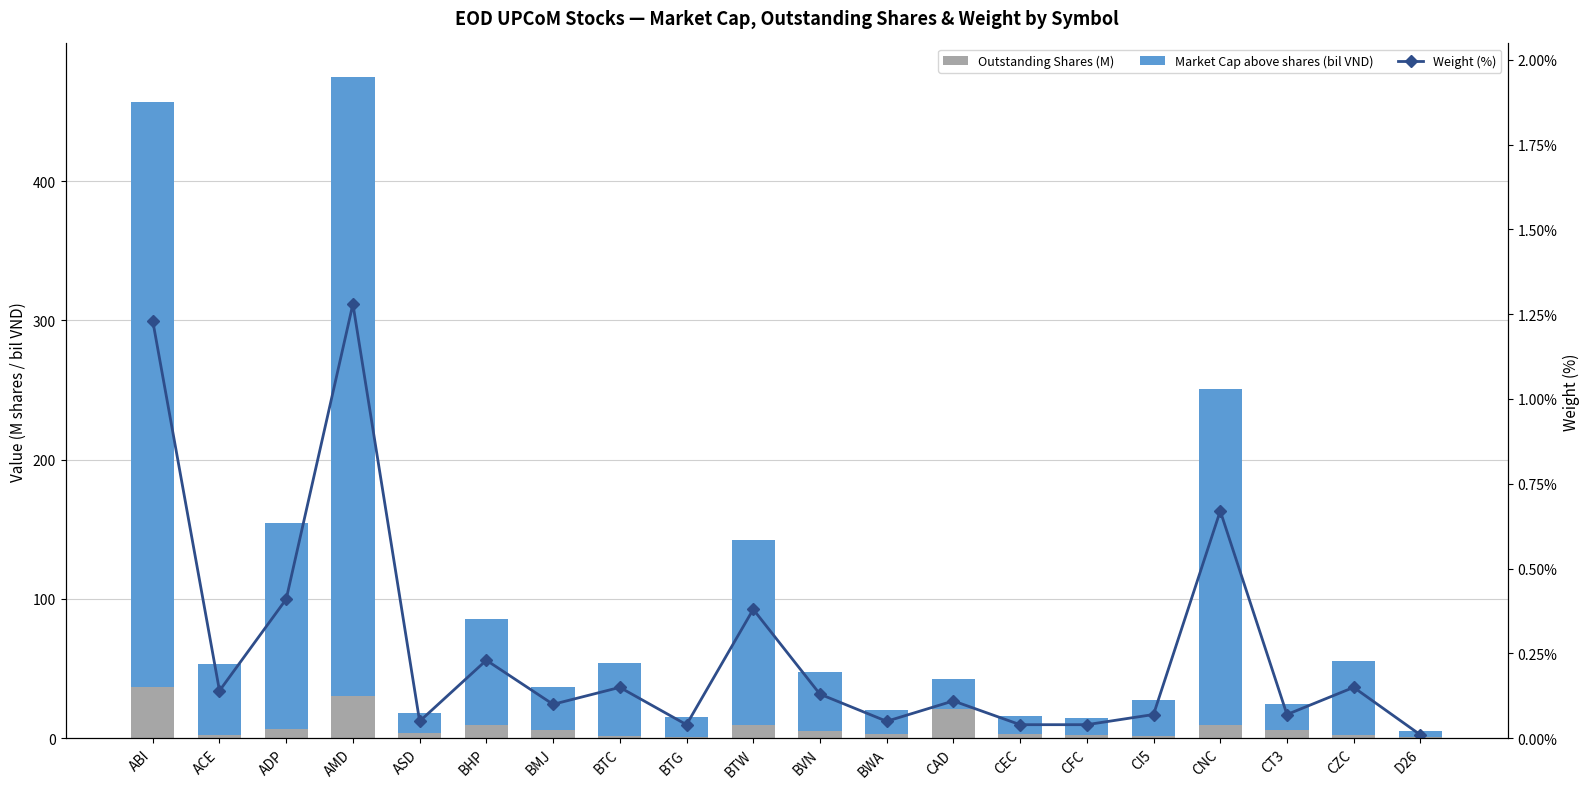

Which category has the lowest value across all series?

D26